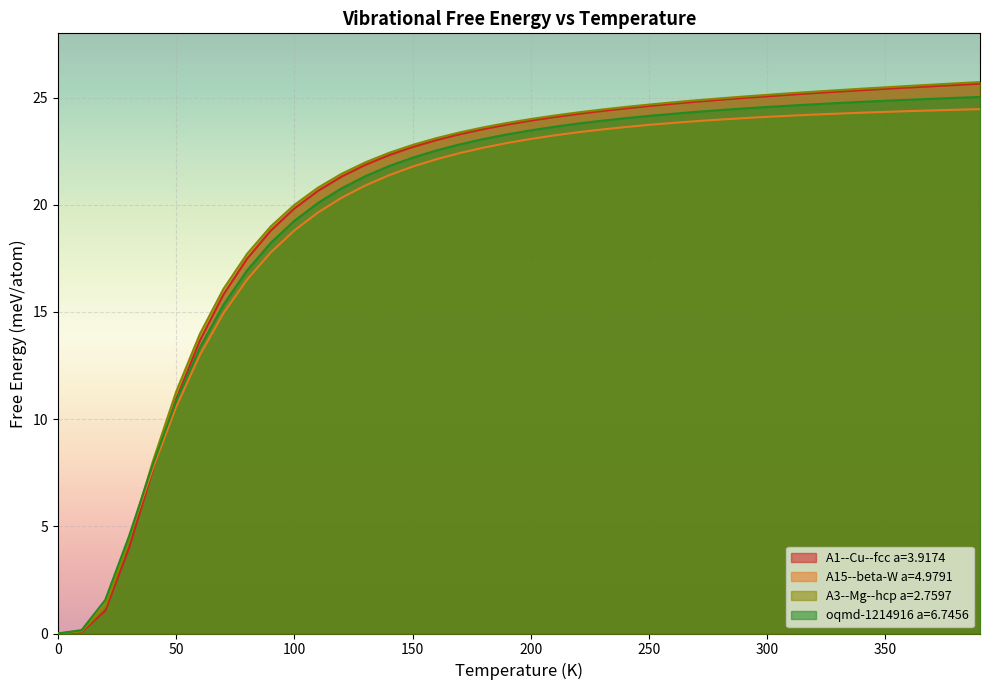

Rank the series by their maximum value, from highest to lowest.

A3--Mg--hcp a=2.7597, A1--Cu--fcc a=3.9174, oqmd-1214916 a=6.7456, A15--beta-W a=4.9791